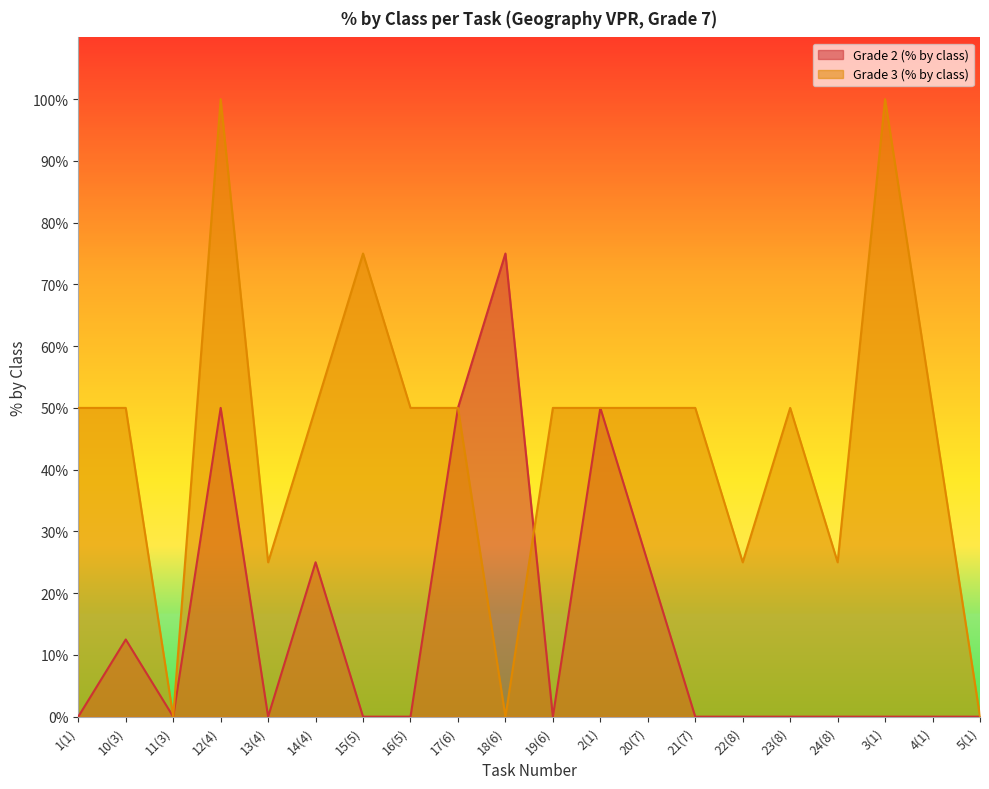

What are all the series names shown in the legend?

Grade 2 (% by class), Grade 3 (% by class)